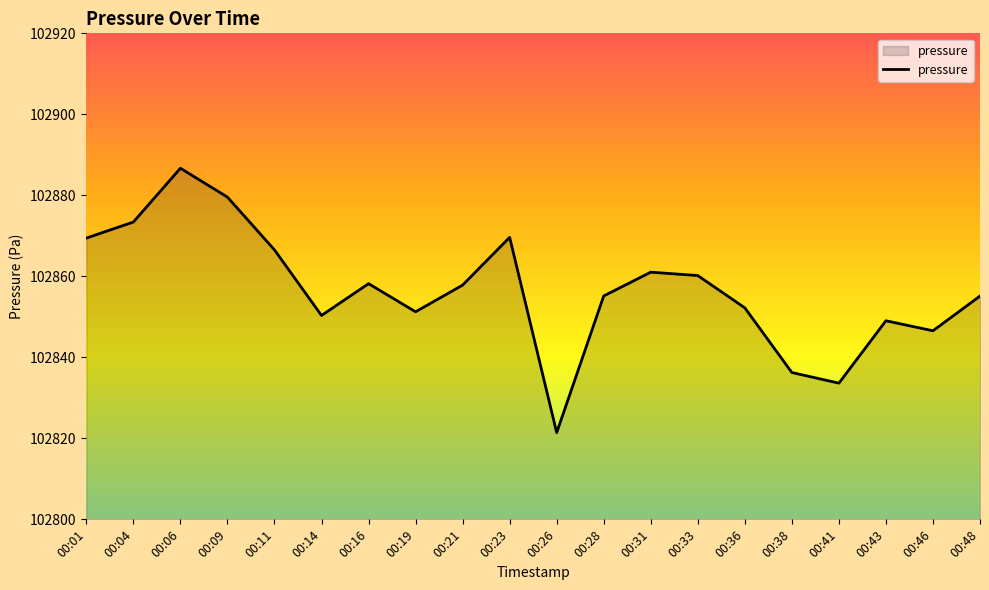

Which label corresponds to the largest value in the chart?

00:06